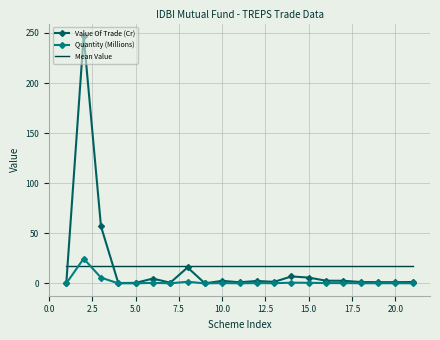

Count the number of data series in this chart.

3